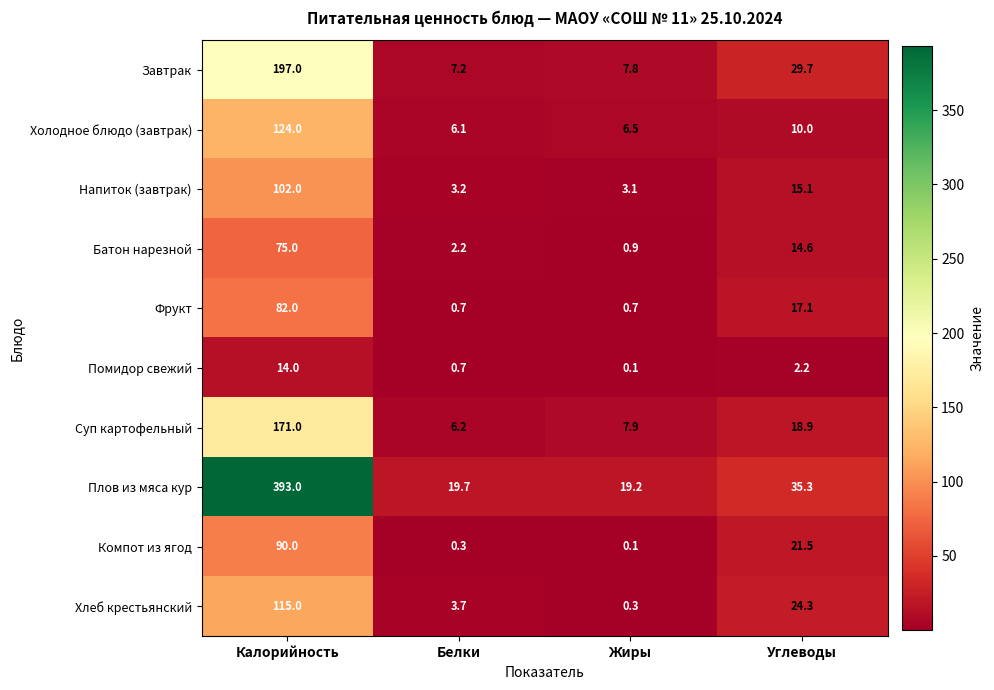

What is the approximate value of Напиток (завтрак) at Белки?

3.2